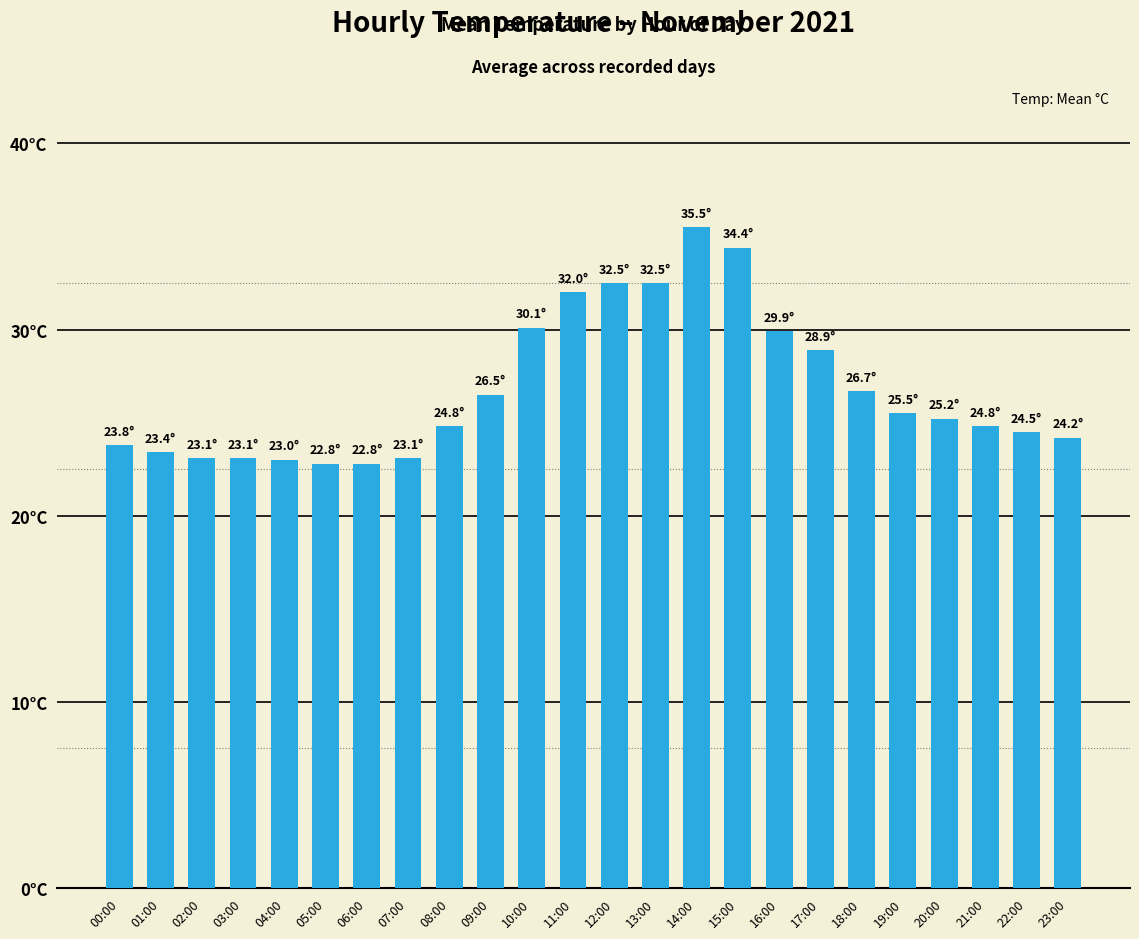

The chart shows a value of 22.8 at 05:00. True or false?

True